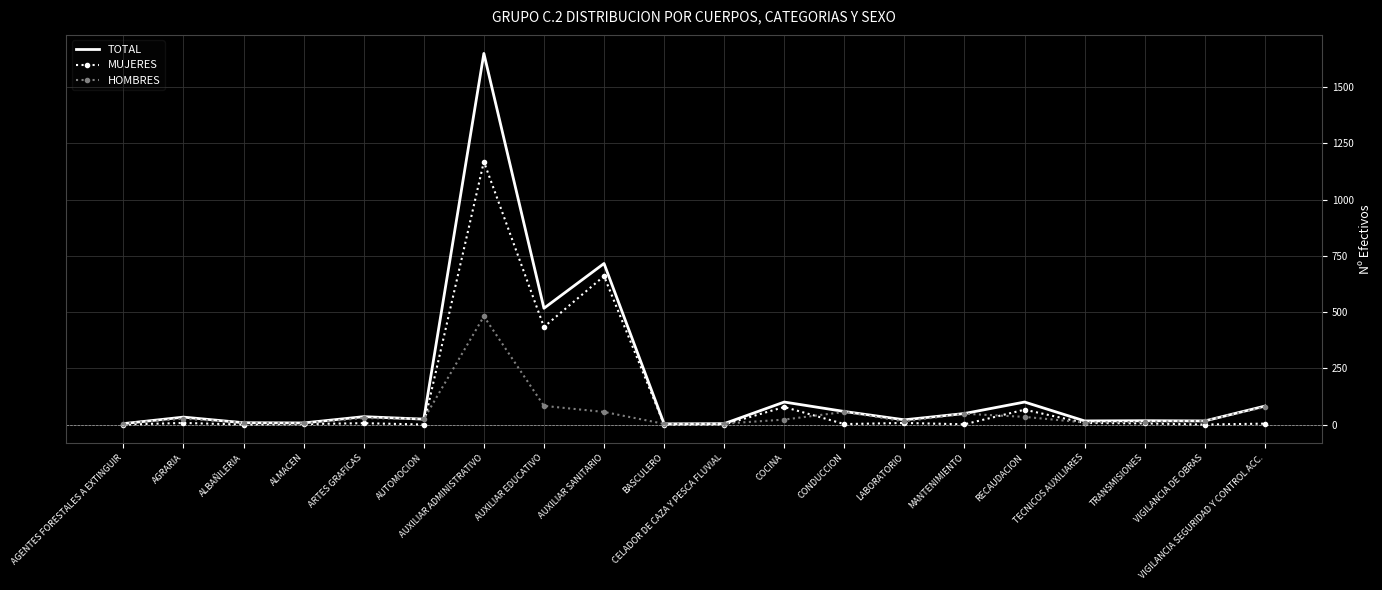

Rank the series by their maximum value, from lowest to highest.

HOMBRES, MUJERES, TOTAL